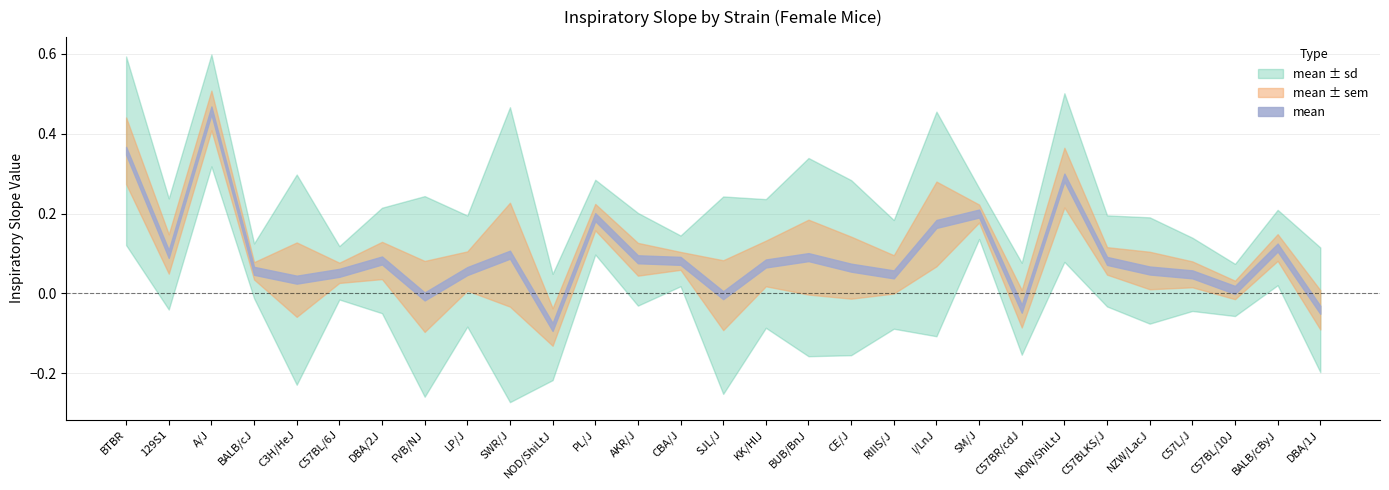

What is the minimum value for mean?

-0.1